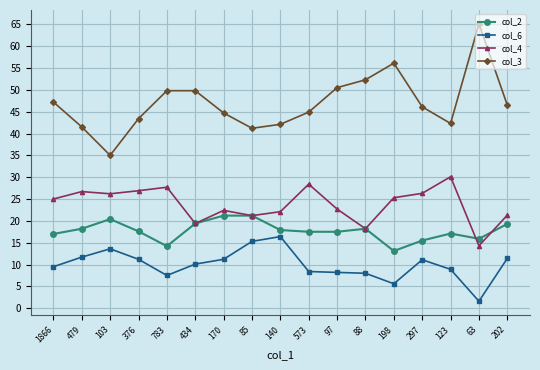

What is the total value across all series at 434?

98.7